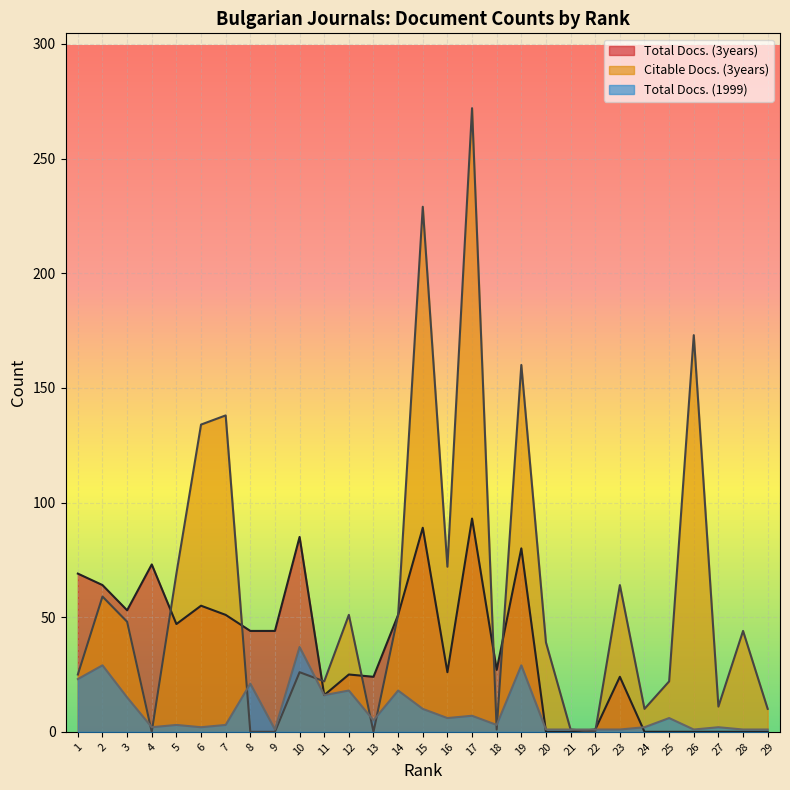

The value of Total Docs. (3years) at 29 is 0. True or false?

True